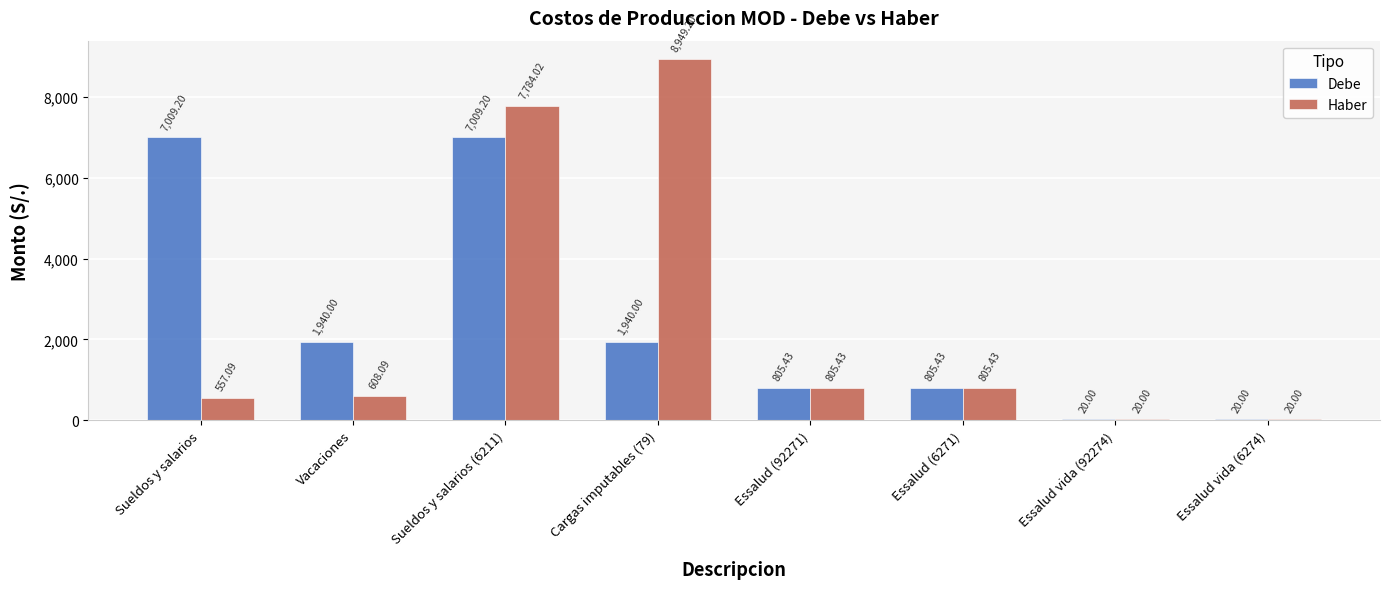

What are all the series names shown in the legend?

Debe, Haber